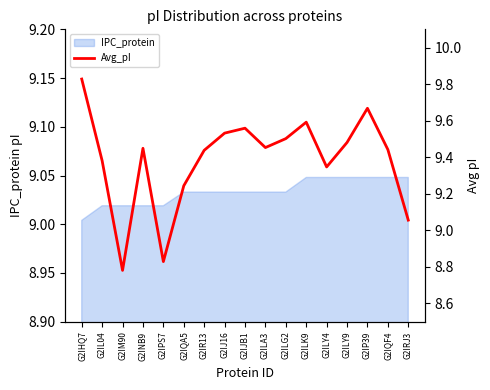

Which category has the highest value across all series?

G2IHQ7